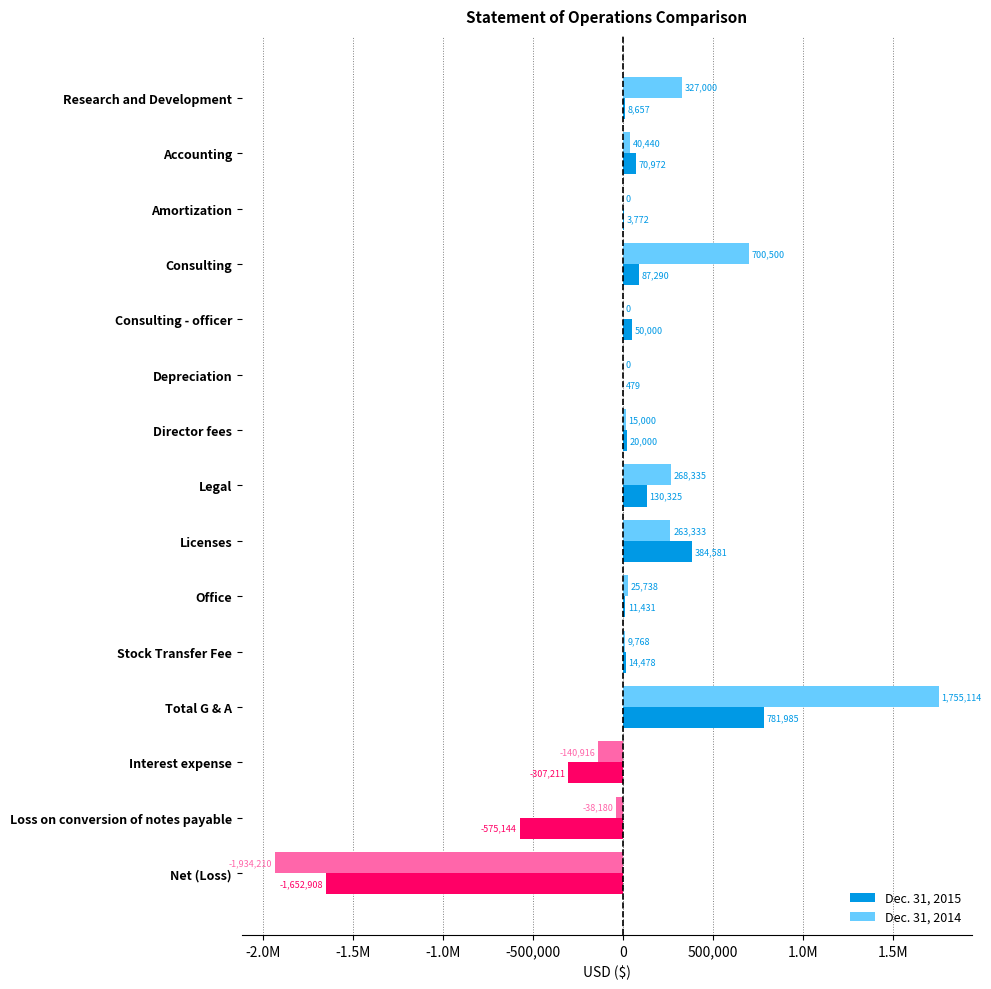

At which category is the sum across all series the highest?

Total G & A